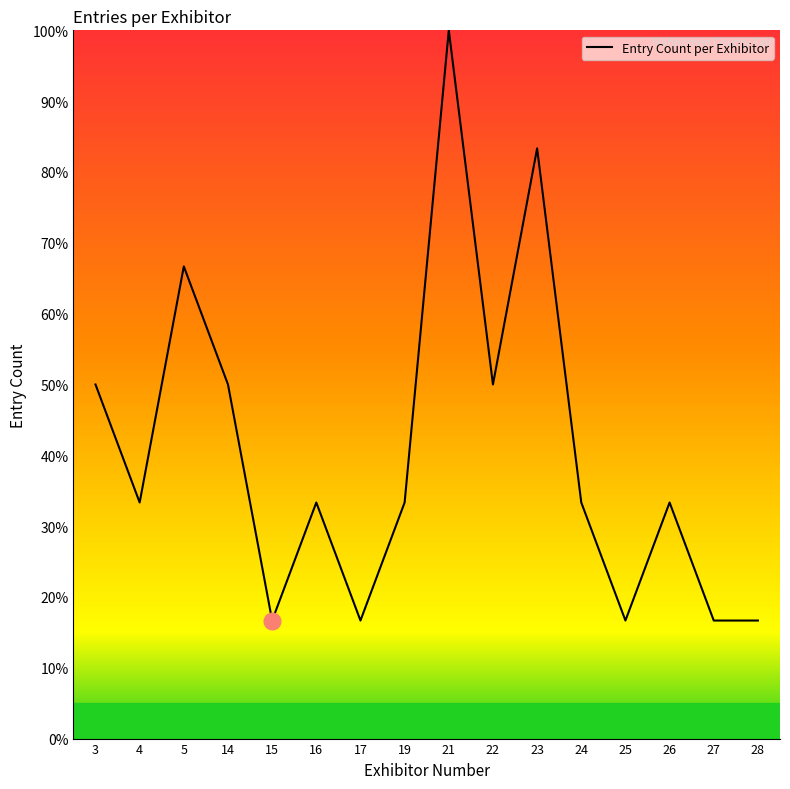

The chart shows a value of 16.7 at 27. True or false?

True